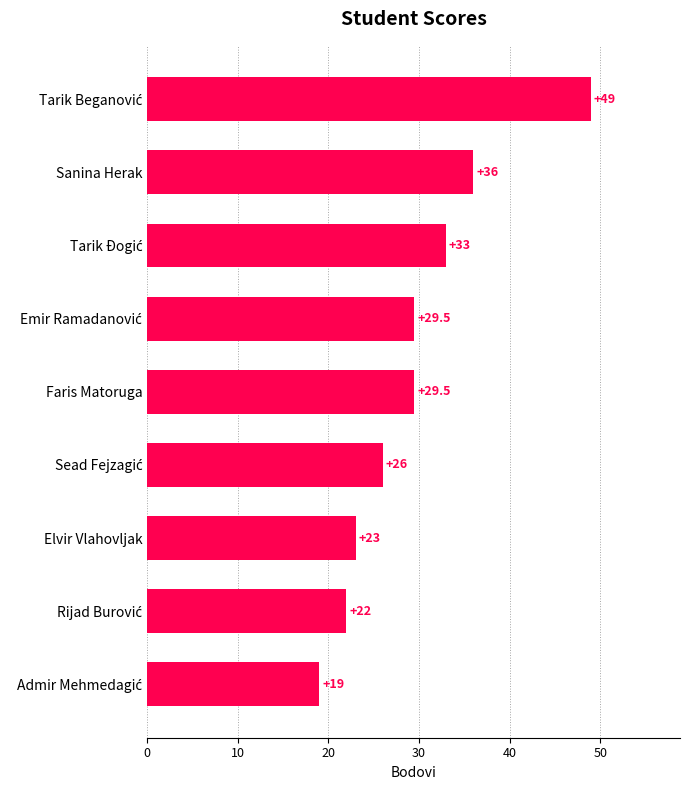

The chart shows a value of 51.3 at Faris Matoruga. True or false?

False